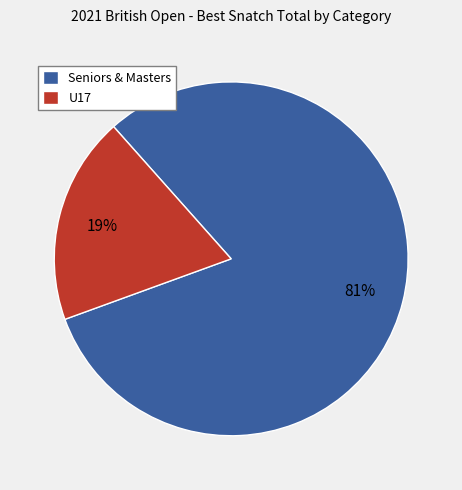

What percentage is the U17 slice, to the nearest percent?

19%